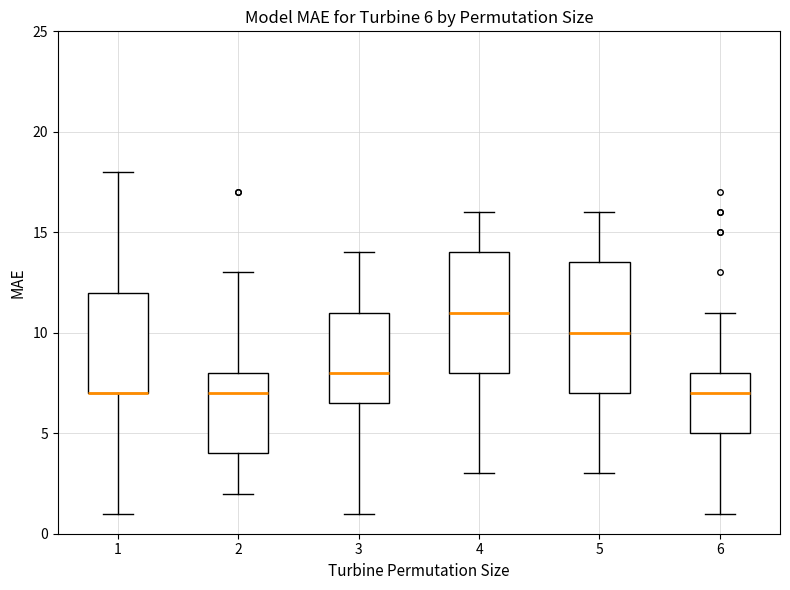

Comparing the boxes themselves (not the whiskers), which one is the tallest?

5